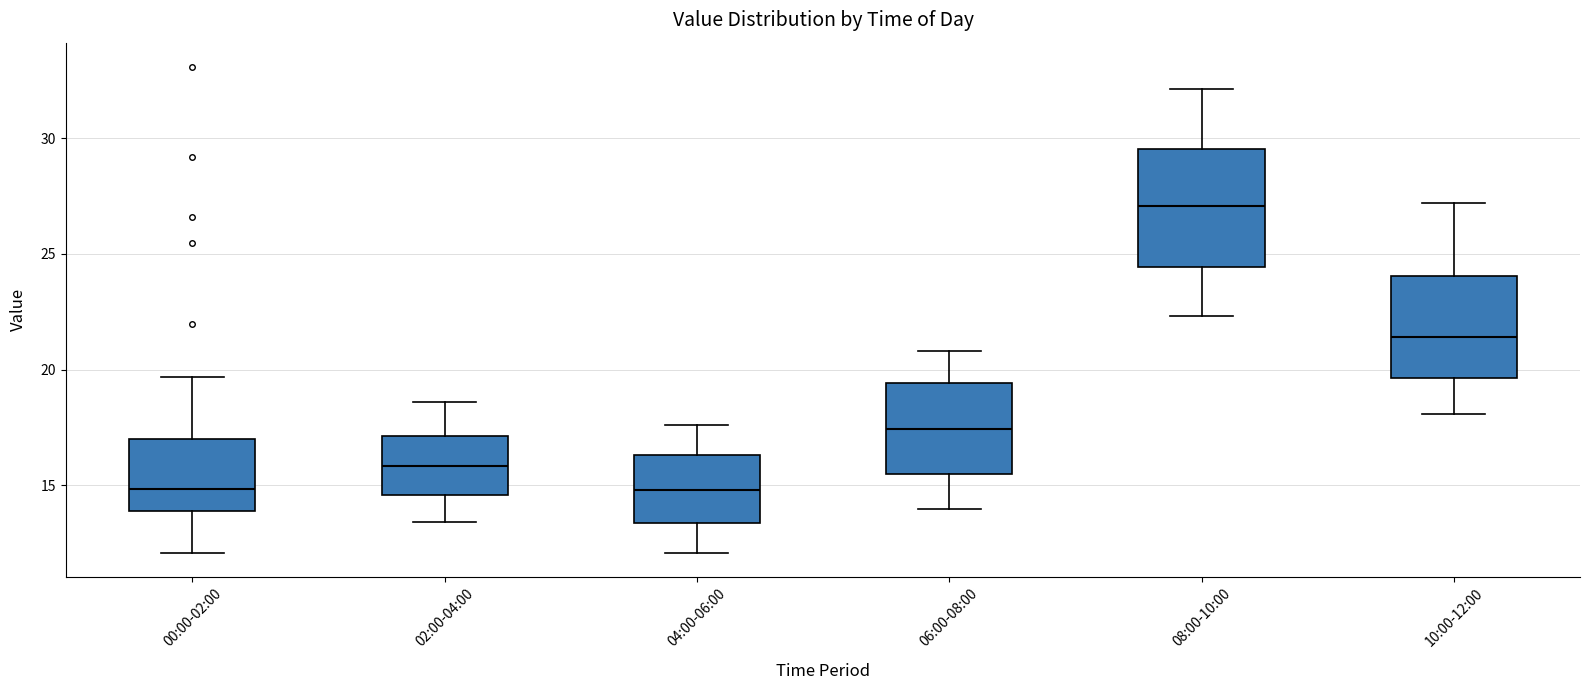

Where does the upper whisker of the box for 06:00-08:00 end on the y-axis? The values are not printed on the chart, so give them approximately, as read against the axis.

21.0